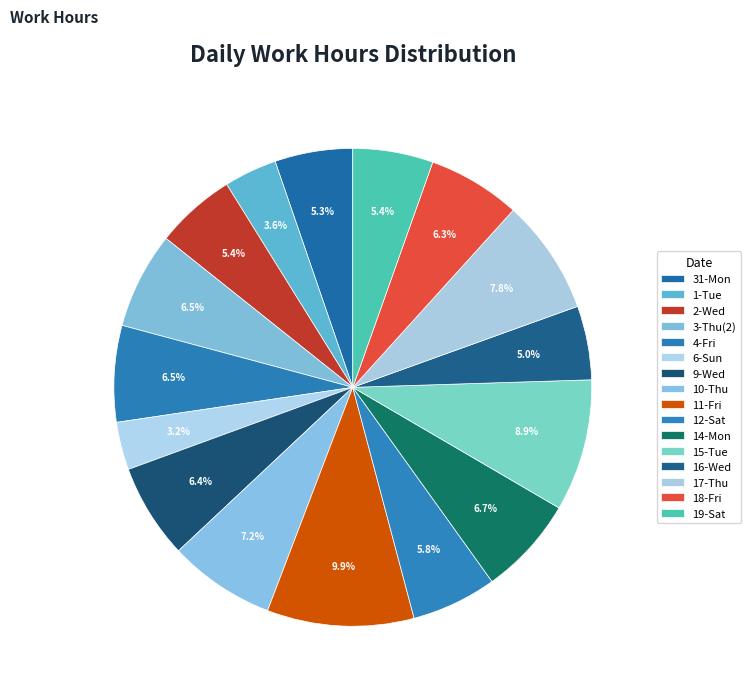

To the nearest percent, what is the average slice percentage?

6%